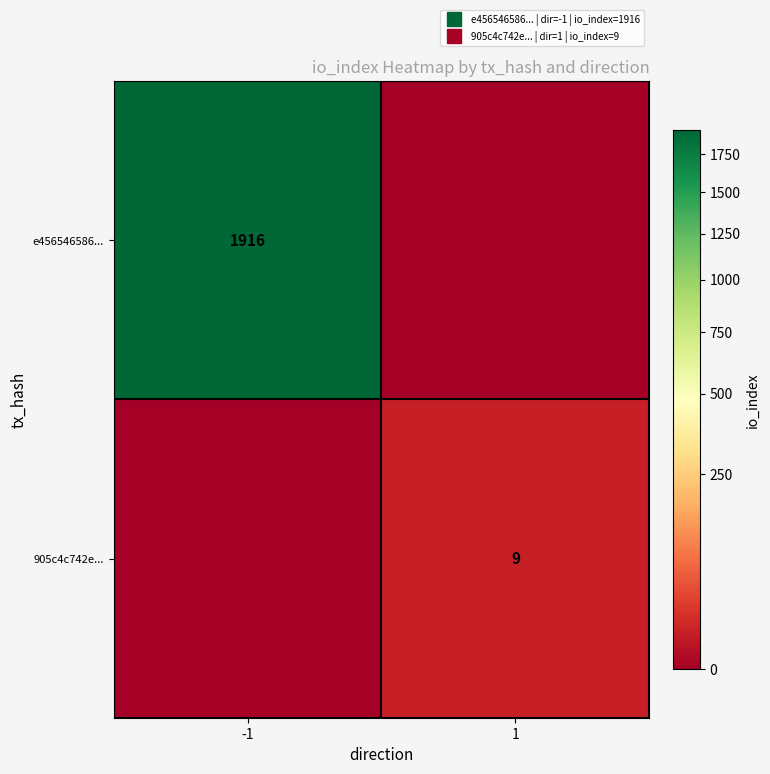

Which series has the largest total across all categories?

e456546586...